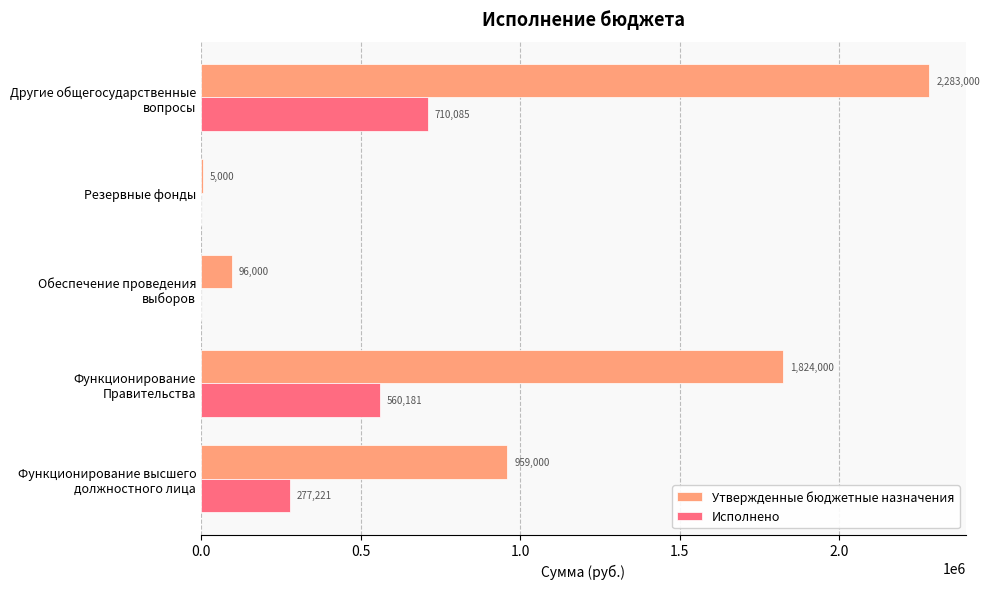

At which category is the sum across all series the highest?

Другие общегосударственные
вопросы